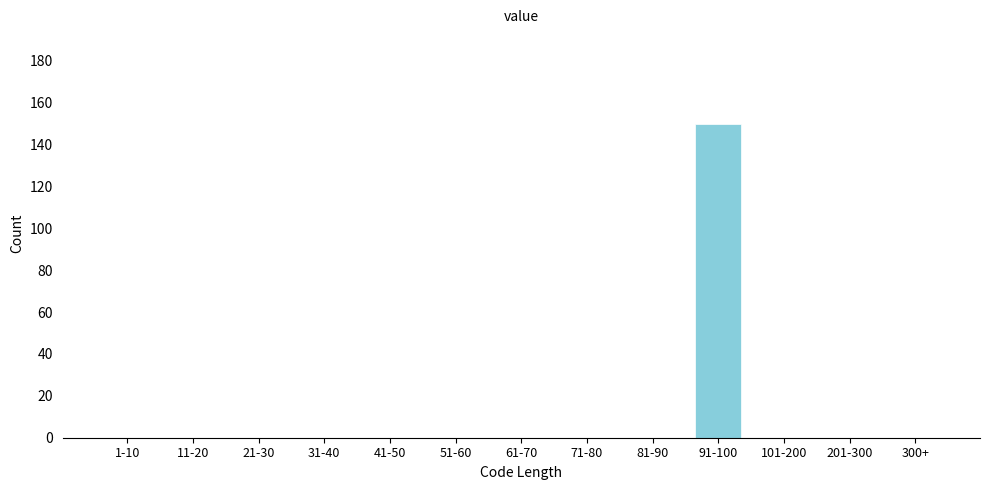

Reading right to left, what are all the values shown in this chart?

300+=0	201-300=0	101-200=0	91-100=150	81-90=0	71-80=0	61-70=0	51-60=0	41-50=0	31-40=0	21-30=0	11-20=0	1-10=0